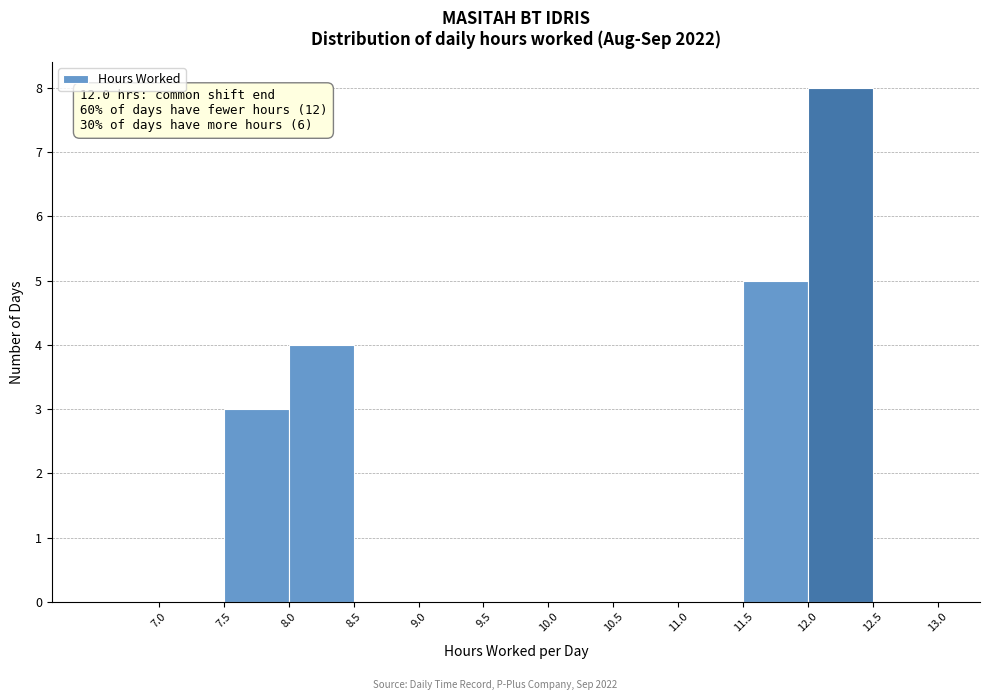

Which range on the x-axis has the tallest bar?

12.0 to 12.5